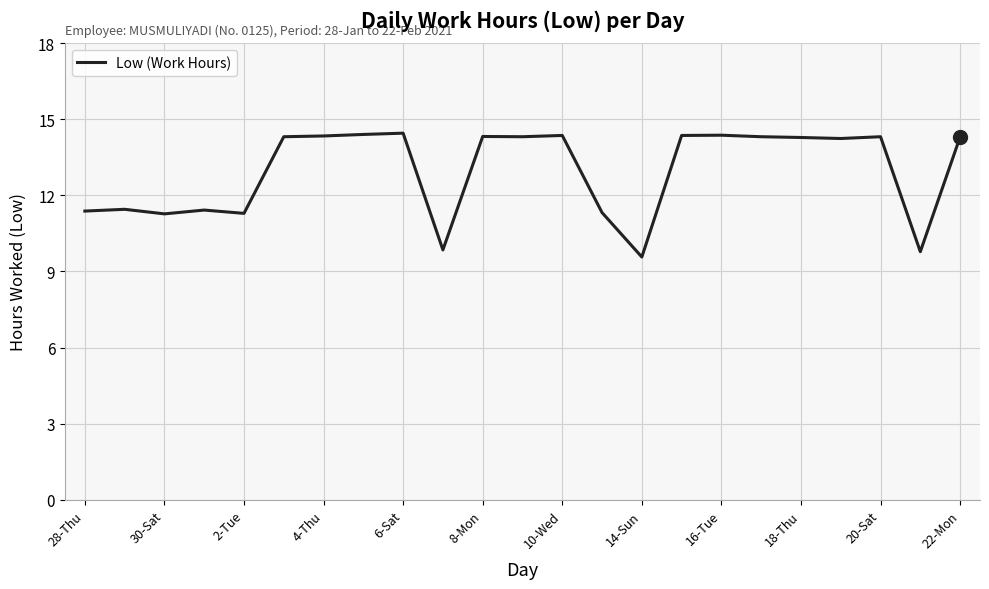

What is the smallest value displayed?

9.6